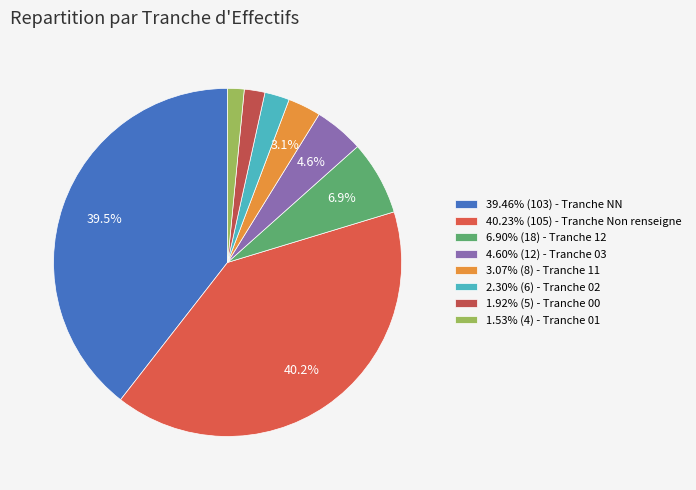

Which category has the smallest portion of the pie?

01